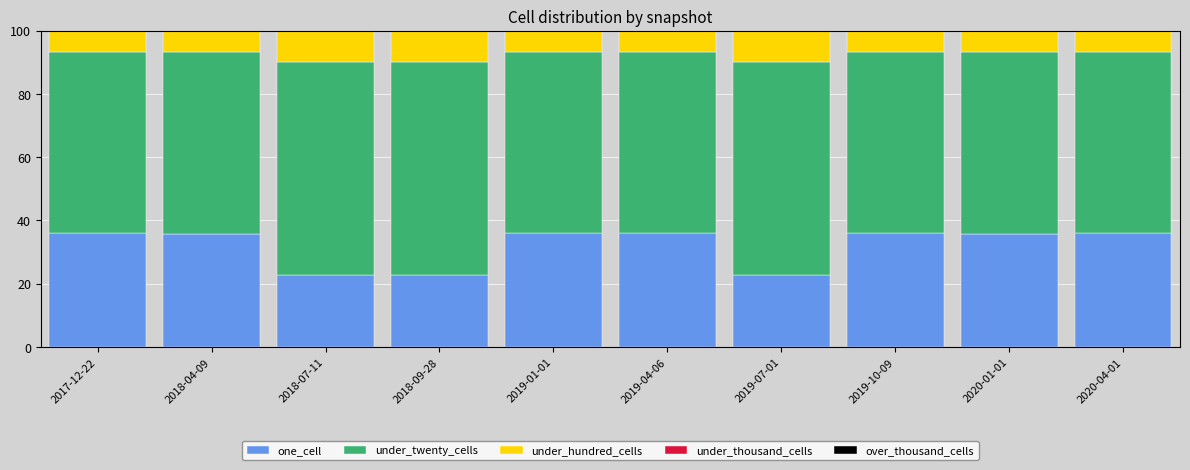

What is the difference between the maximum and second lowest values in the one_cell series?

13.4